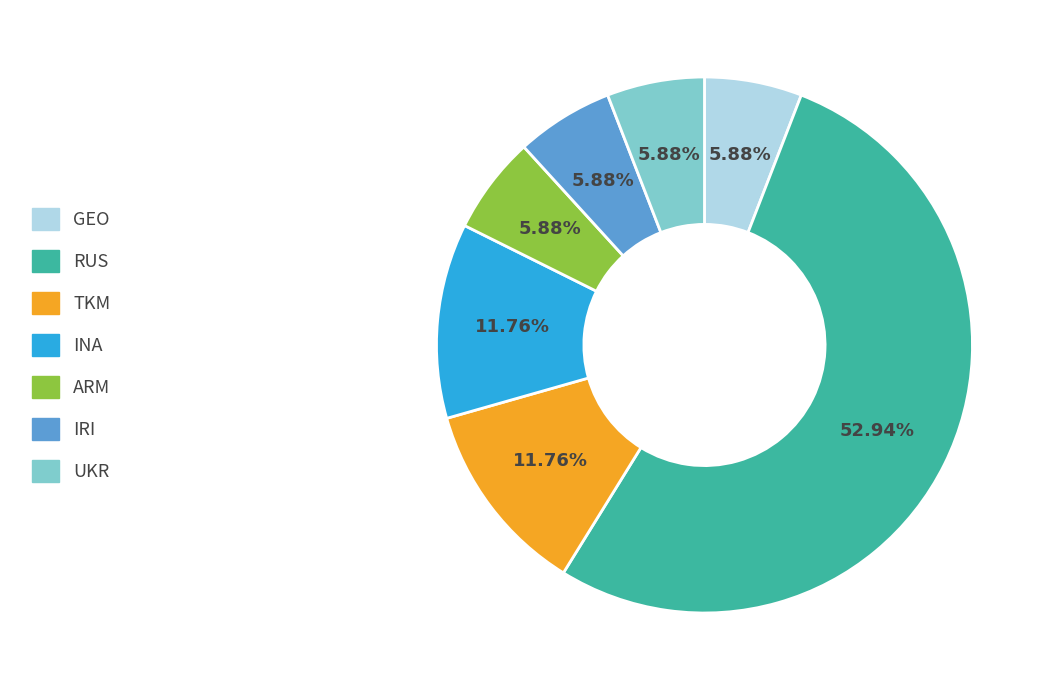

To the nearest percent, what is the average slice percentage?

14%